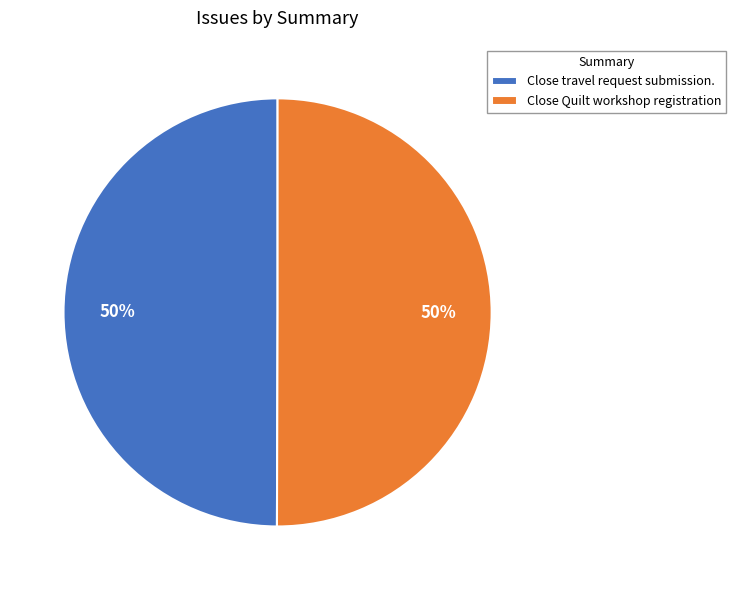

True or false: Close travel request submission. accounts for 50% of the total.

True